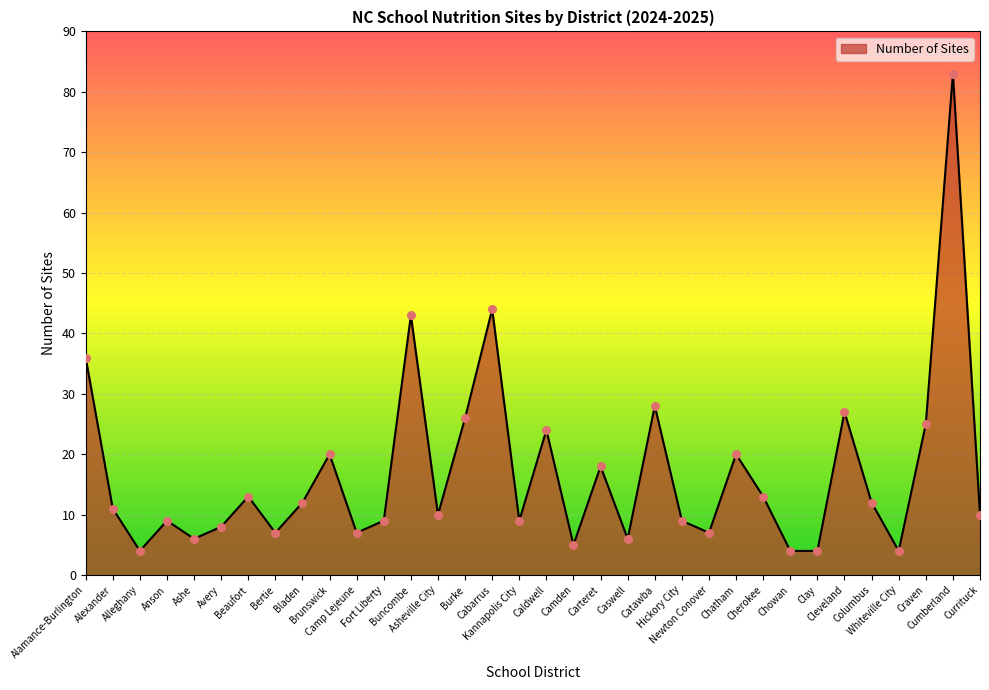

Which has a higher value, Cherokee or Camp Lejeune?

Cherokee